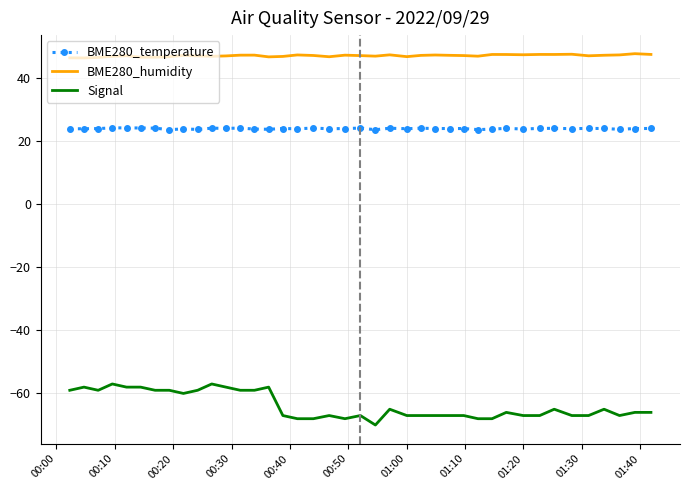

True or false: BME280_humidity and BME280_temperature cross at least once.

False